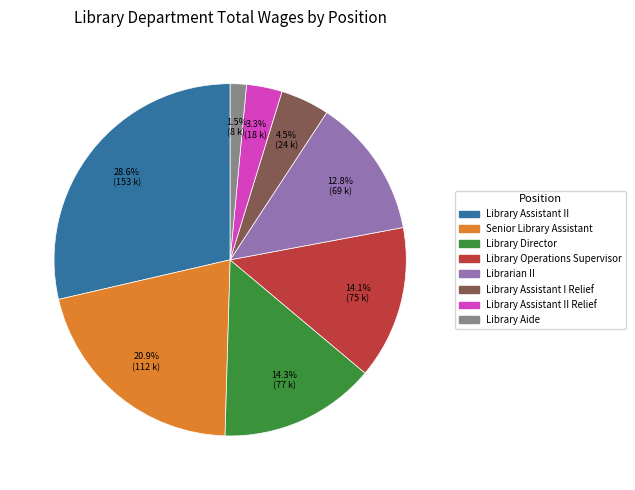

Does any single category account for the majority?

No